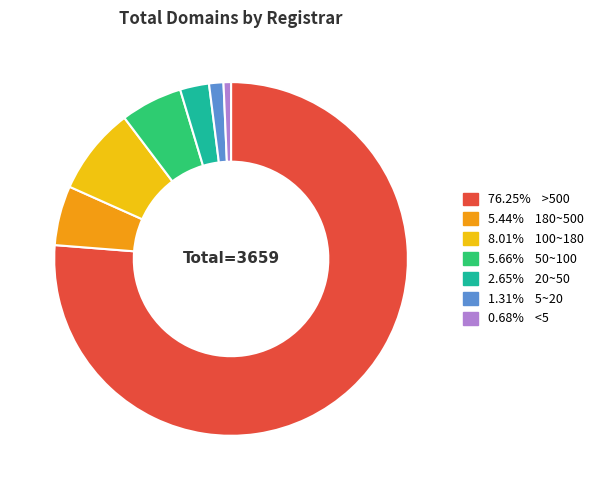

Is the sum of 5.44% 180~500 and 76.25% >500 greater than half?

Yes